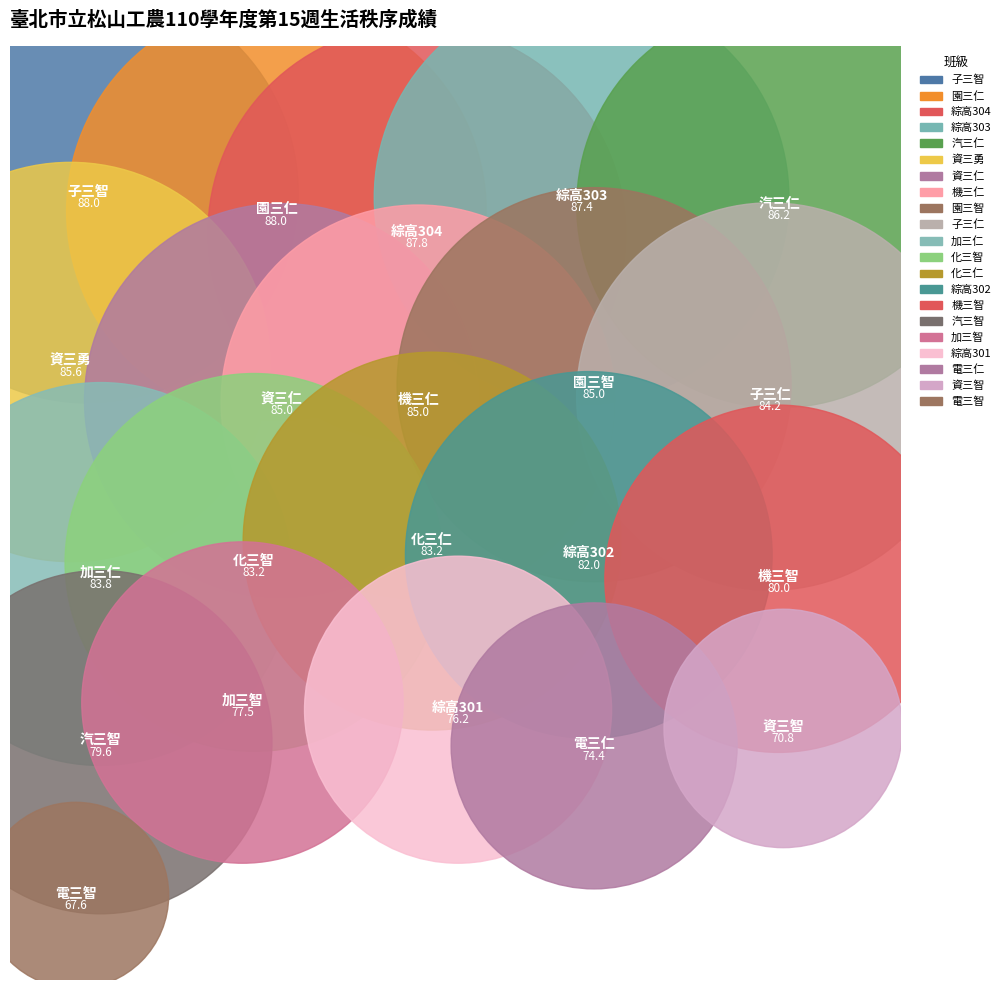

Rank the categories by value from highest to lowest.

子三智, 園三仁, 綜高304, 綜高303, 汽三仁, 資三勇, 資三仁, 機三仁, 園三智, 子三仁, 加三仁, 化三智, 化三仁, 綜高302, 機三智, 汽三智, 加三智, 綜高301, 電三仁, 資三智, 電三智